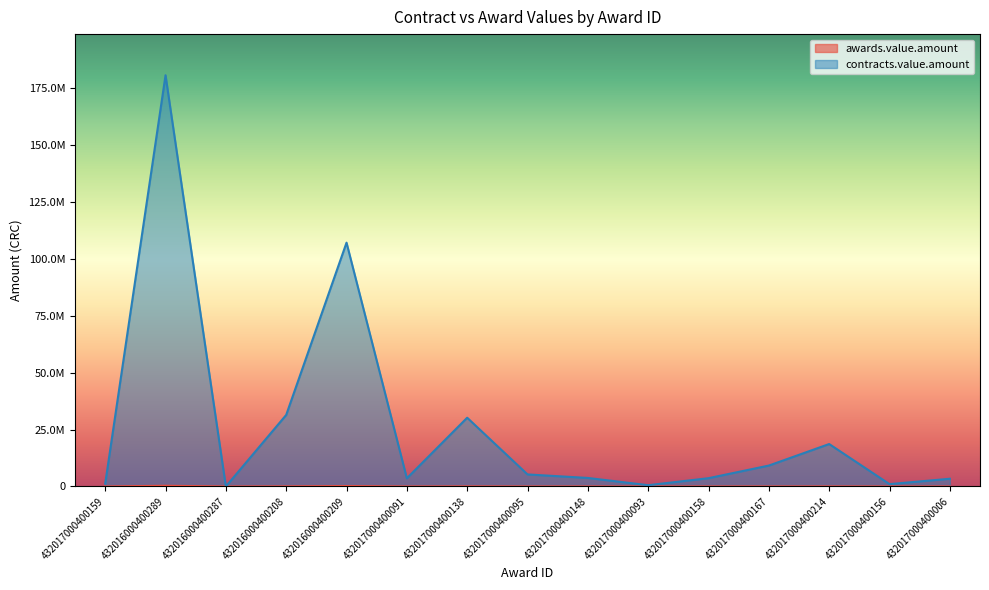

The awards.value.amount series shows 1450.2 at 432017000400091. True or false?

False